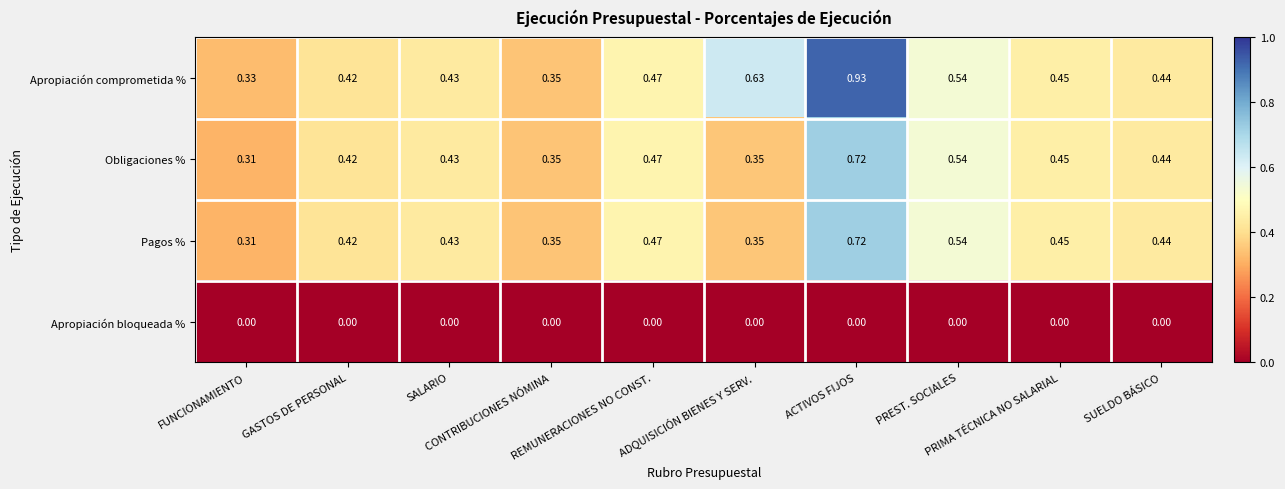

Reading left to right, list all the values displayed in this chart.

Apropiación comprometida %: FUNCIONAMIENTO=0.3	GASTOS DE PERSONAL=0.4	SALARIO=0.4	CONTRIBUCIONES NÓMINA=0.3	REMUNERACIONES NO CONST.=0.5	ADQUISICIÓN BIENES Y SERV.=0.6	ACTIVOS FIJOS=0.9	PREST. SOCIALES=0.5	PRIMA TÉCNICA NO SALARIAL=0.5	SUELDO BÁSICO=0.4
Obligaciones %: FUNCIONAMIENTO=0.3	GASTOS DE PERSONAL=0.4	SALARIO=0.4	CONTRIBUCIONES NÓMINA=0.3	REMUNERACIONES NO CONST.=0.5	ADQUISICIÓN BIENES Y SERV.=0.3	ACTIVOS FIJOS=0.7	PREST. SOCIALES=0.5	PRIMA TÉCNICA NO SALARIAL=0.5	SUELDO BÁSICO=0.4
Pagos %: FUNCIONAMIENTO=0.3	GASTOS DE PERSONAL=0.4	SALARIO=0.4	CONTRIBUCIONES NÓMINA=0.3	REMUNERACIONES NO CONST.=0.5	ADQUISICIÓN BIENES Y SERV.=0.3	ACTIVOS FIJOS=0.7	PREST. SOCIALES=0.5	PRIMA TÉCNICA NO SALARIAL=0.5	SUELDO BÁSICO=0.4
Apropiación bloqueada %: FUNCIONAMIENTO=0.0	GASTOS DE PERSONAL=0.0	SALARIO=0.0	CONTRIBUCIONES NÓMINA=0.0	REMUNERACIONES NO CONST.=0.0	ADQUISICIÓN BIENES Y SERV.=0.0	ACTIVOS FIJOS=0.0	PREST. SOCIALES=0.0	PRIMA TÉCNICA NO SALARIAL=0.0	SUELDO BÁSICO=0.0